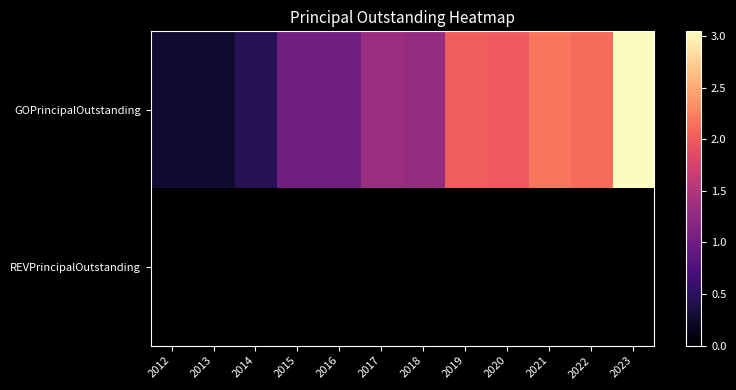

Which category has the lowest value across all series?

2012